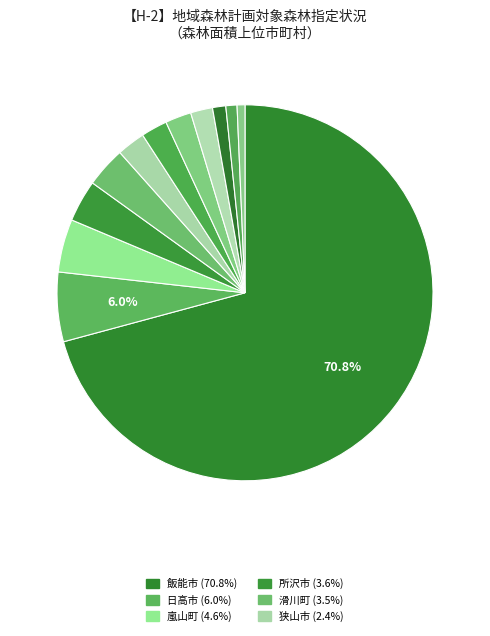

How many slices are in this pie chart?

12